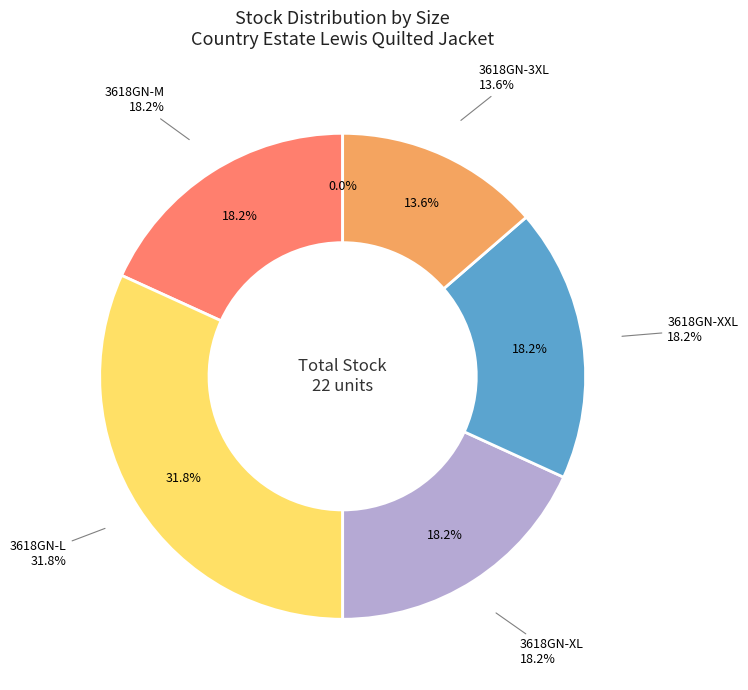

Count the number of slices in the pie.

6